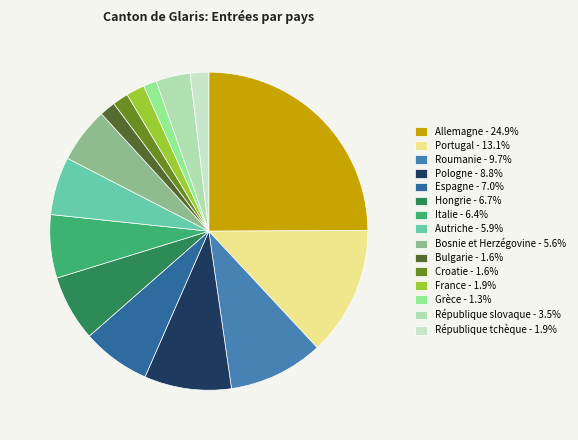

What percentage do République tchèque and Allemagne together represent?

26.8%